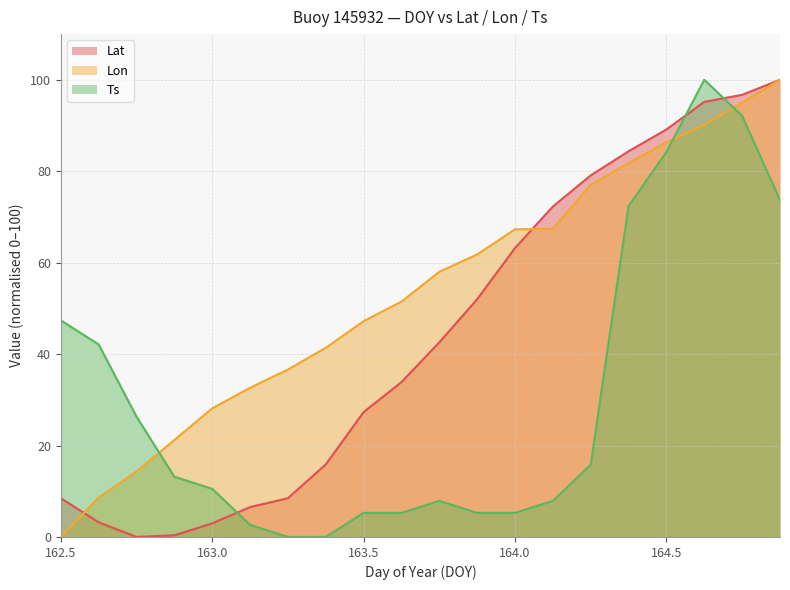

Reading right to left, extract all data points from this chart.

Lat: 164.875=100.0	164.75=96.7	164.625=95.2	164.5=89.1	164.375=84.4	164.25=79.1	164.125=72.3	164.0=63.2	163.875=52.0	163.75=42.6	163.625=33.9	163.5=27.3	163.375=15.9	163.25=8.5	163.125=6.5	163.0=3.0	162.875=0.4	162.75=0.0	162.625=3.2	162.5=8.5
Lon: 164.875=100.0	164.75=95.0	164.625=90.2	164.5=86.3	164.375=81.8	164.25=77.0	164.125=67.4	164.0=67.3	163.875=61.8	163.75=58.0	163.625=51.5	163.5=47.2	163.375=41.4	163.25=36.6	163.125=32.6	163.0=28.1	162.875=21.2	162.75=14.3	162.625=8.6	162.5=0.0
Ts: 164.875=73.7	164.75=92.1	164.625=100.0	164.5=84.2	164.375=72.4	164.25=15.8	164.125=7.9	164.0=5.3	163.875=5.3	163.75=7.9	163.625=5.3	163.5=5.3	163.375=0.0	163.25=0.0	163.125=2.6	163.0=10.5	162.875=13.2	162.75=26.3	162.625=42.1	162.5=47.4